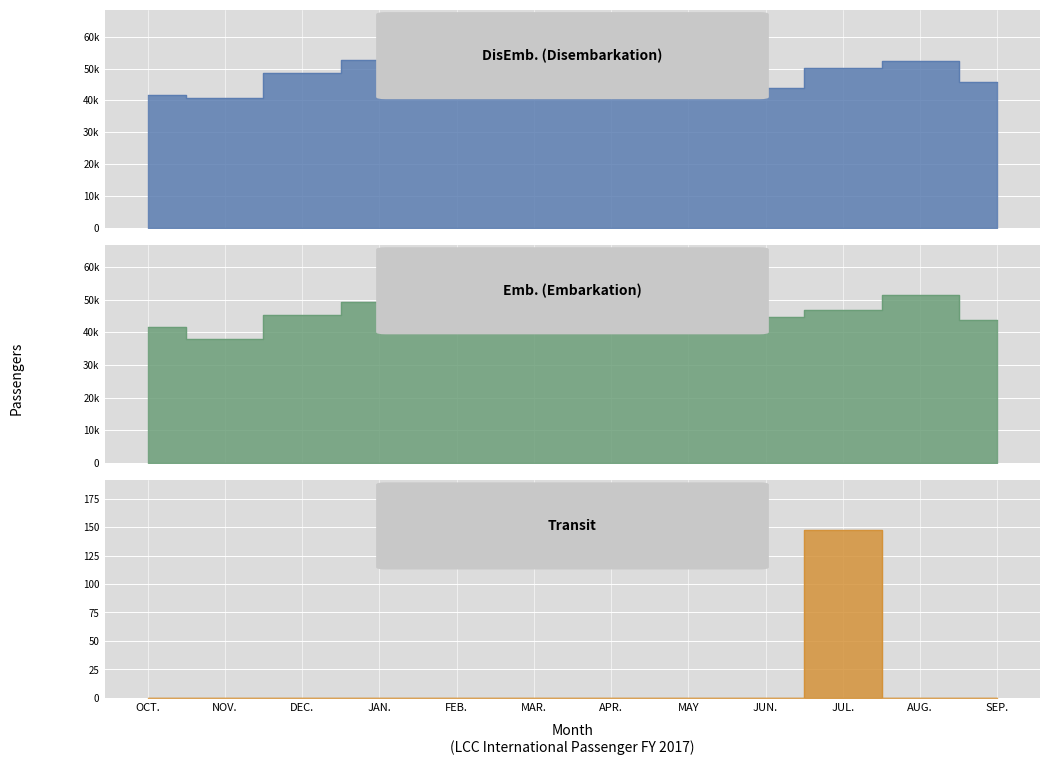

How many intersections are there between DisEmb. and Emb.?

2